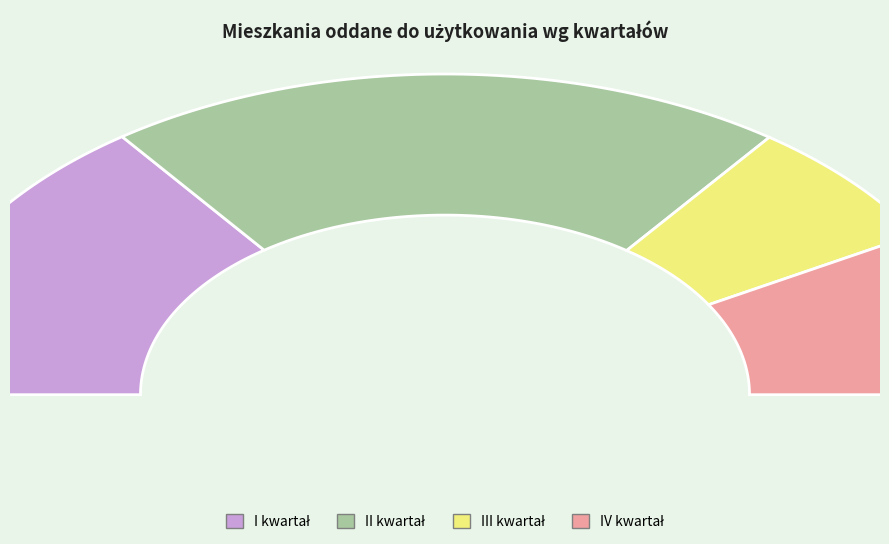

What is the smallest slice in the pie chart?

III kwartał